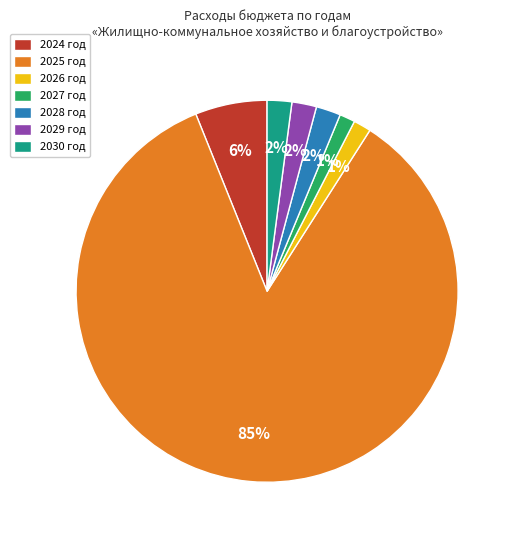

To the nearest percent, what portion does 2027 год represent?

1%